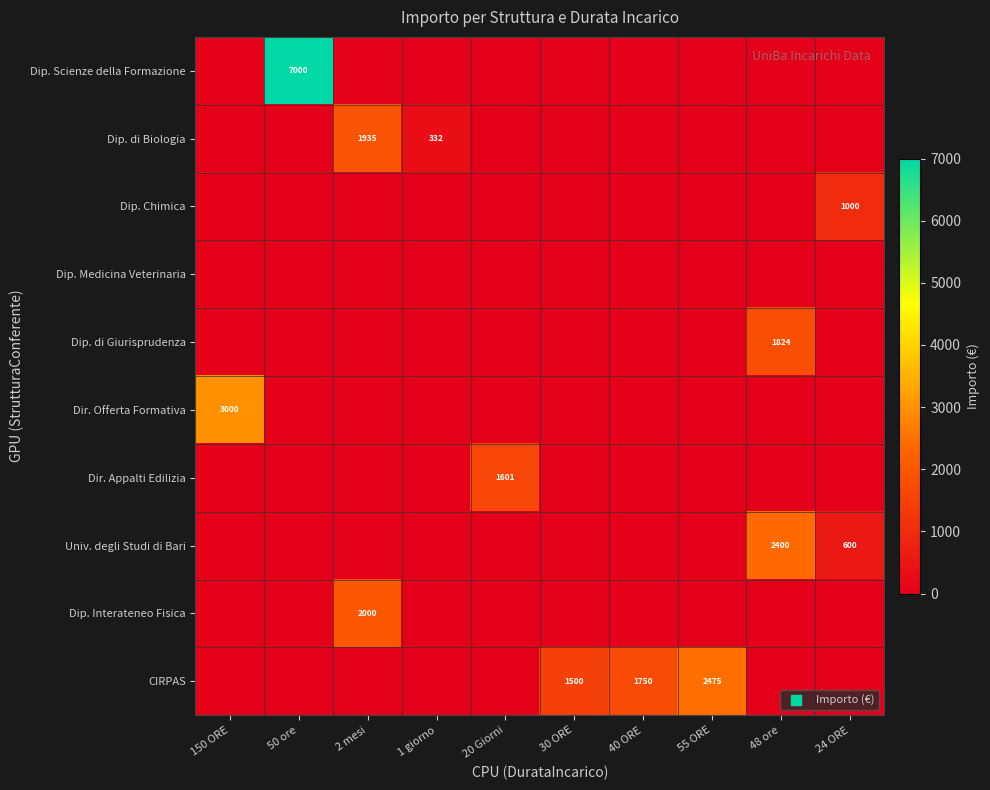

Rank the series at 50 ore from lowest to highest value.

Dip. di Biologia, Dip. Chimica, Dip. Medicina Veterinaria, Dip. di Giurisprudenza, Dir. Offerta Formativa, Dir. Appalti Edilizia, Univ. degli Studi di Bari, Dip. Interateneo Fisica, CIRPAS, Dip. Scienze della Formazione